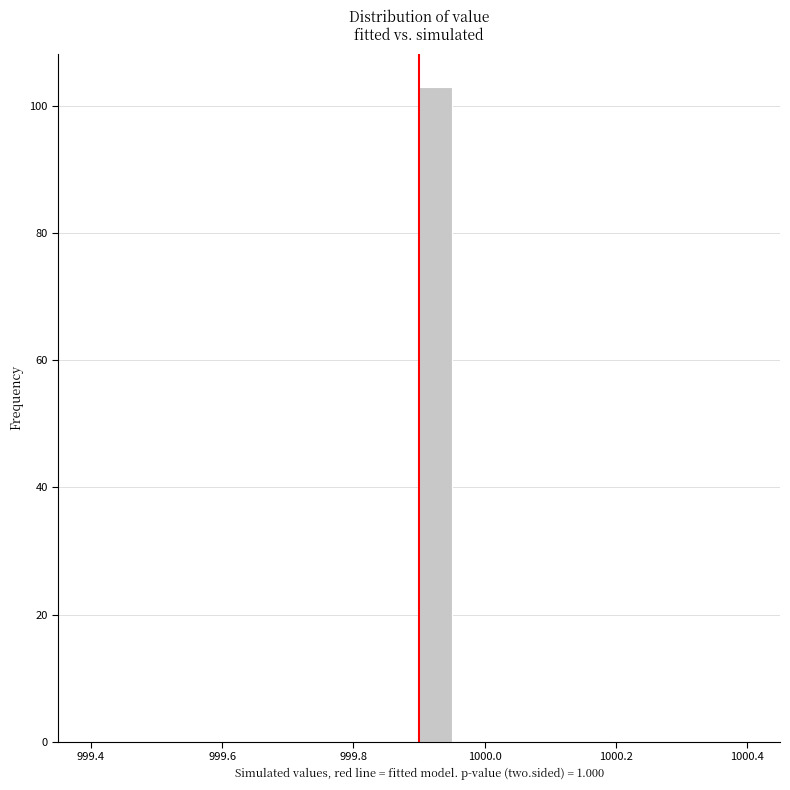

Read against the x-axis, roughly where is the centre of the tallest bar?

999.92